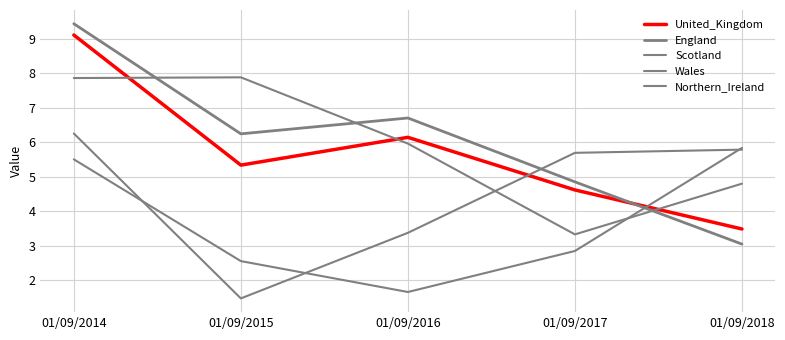

Between 01/09/2014 and 01/09/2016, which series saw the biggest shift?

Scotland